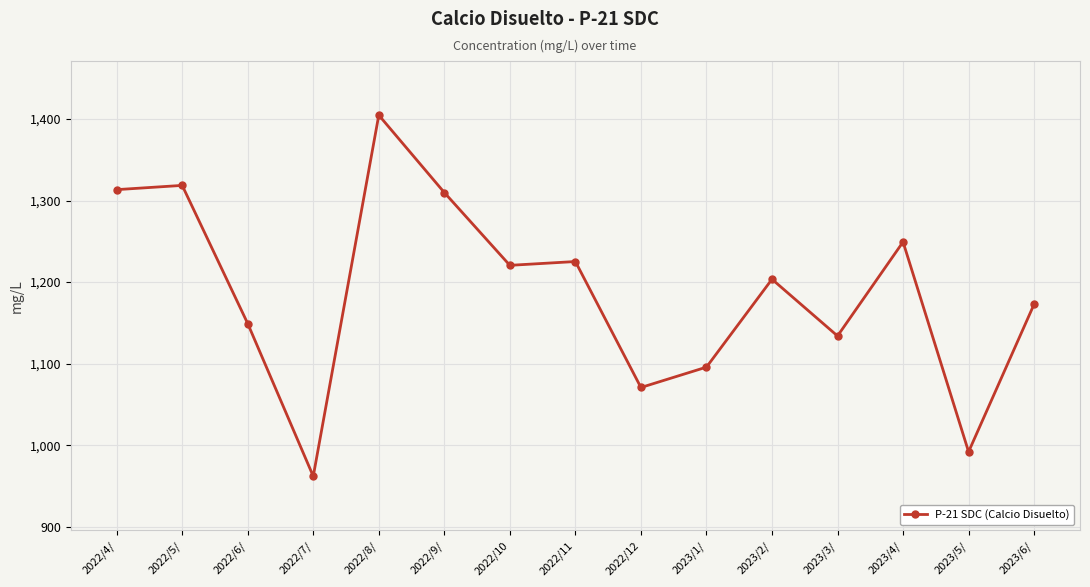

What value does the data have at 2023/4/?

1249.3